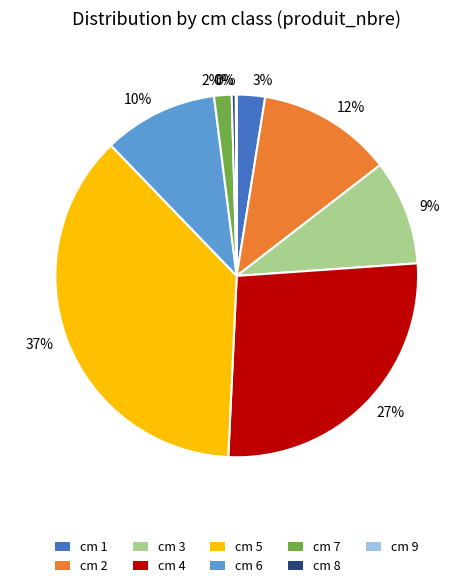

To the nearest percent, what is the average slice percentage?

11%